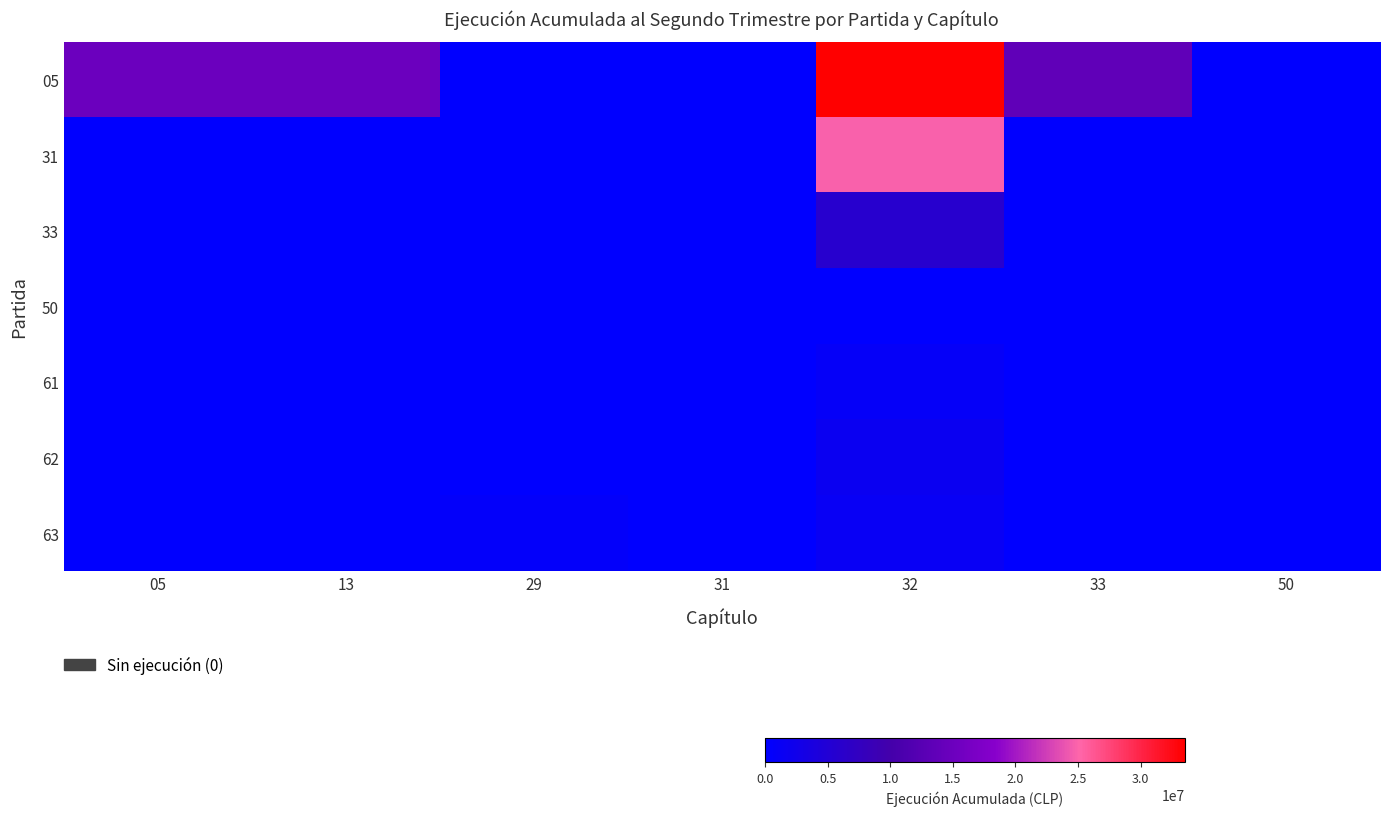

At 05, list the series in order from largest to smallest.

05, 31, 33, 50, 61, 62, 63